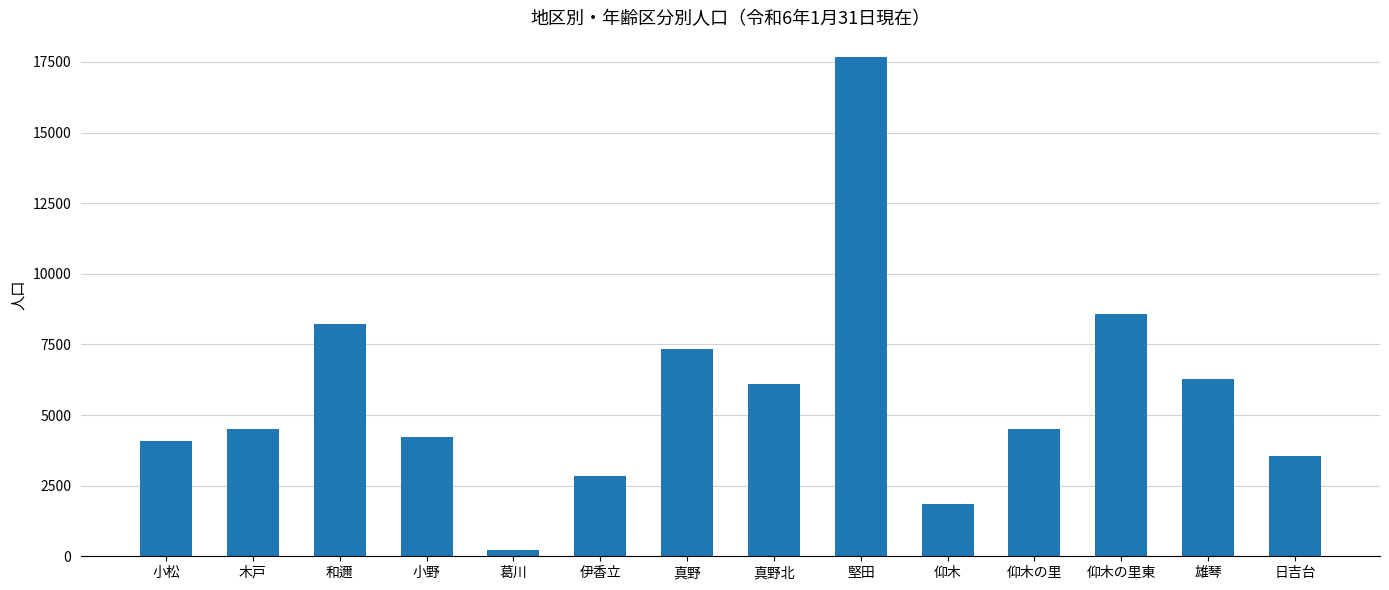

What is the maximum value shown in the chart?

17665